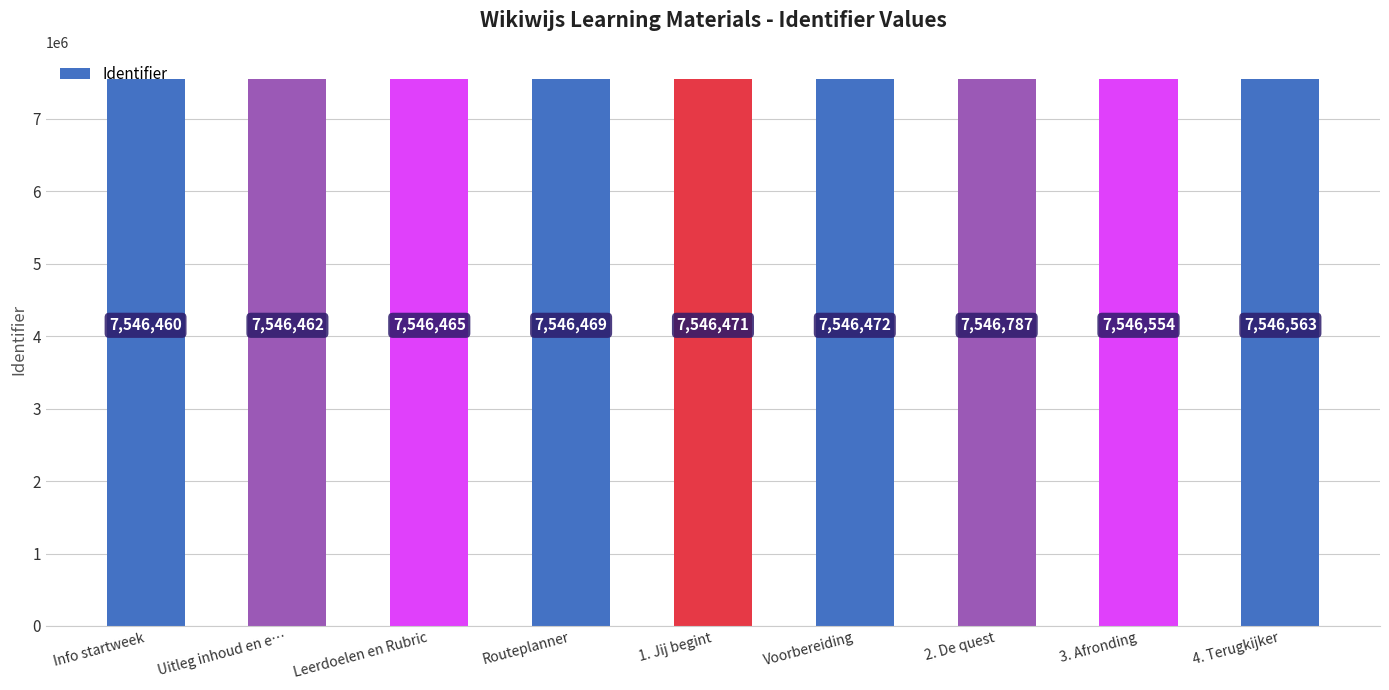

Are the bars horizontal?

No